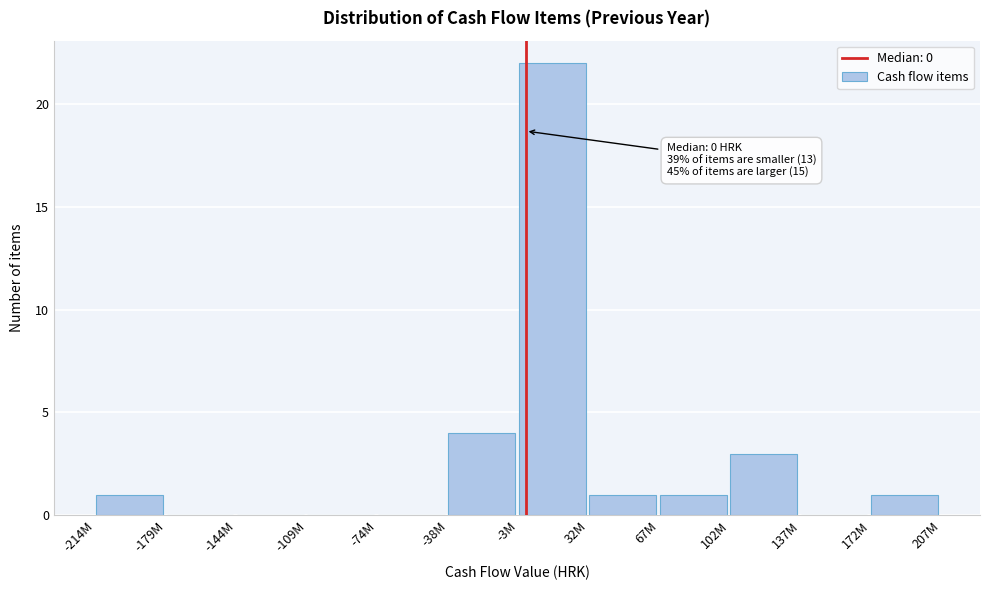

Reading left to right, what are all the values shown in this chart?

-214M=1	-179M=0	-144M=0	-109M=0	-74M=0	-38M=4	-3M=22	32M=1	67M=1	102M=3	137M=0	172M=1